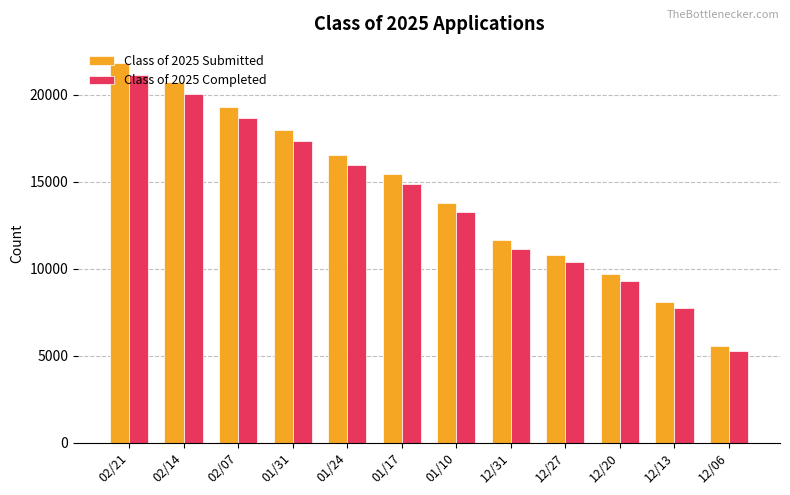

What is the value of the Class of 2025 Submitted bar at the 3rd from the left?

19294